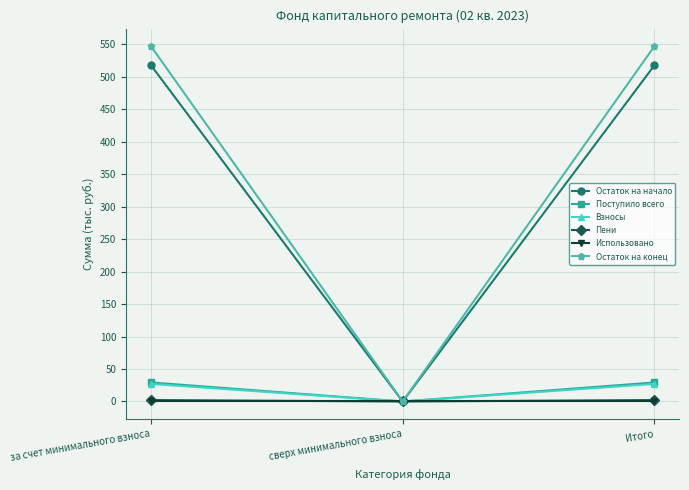

What is the difference between the maximum and minimum values in the Пени series?

2.2